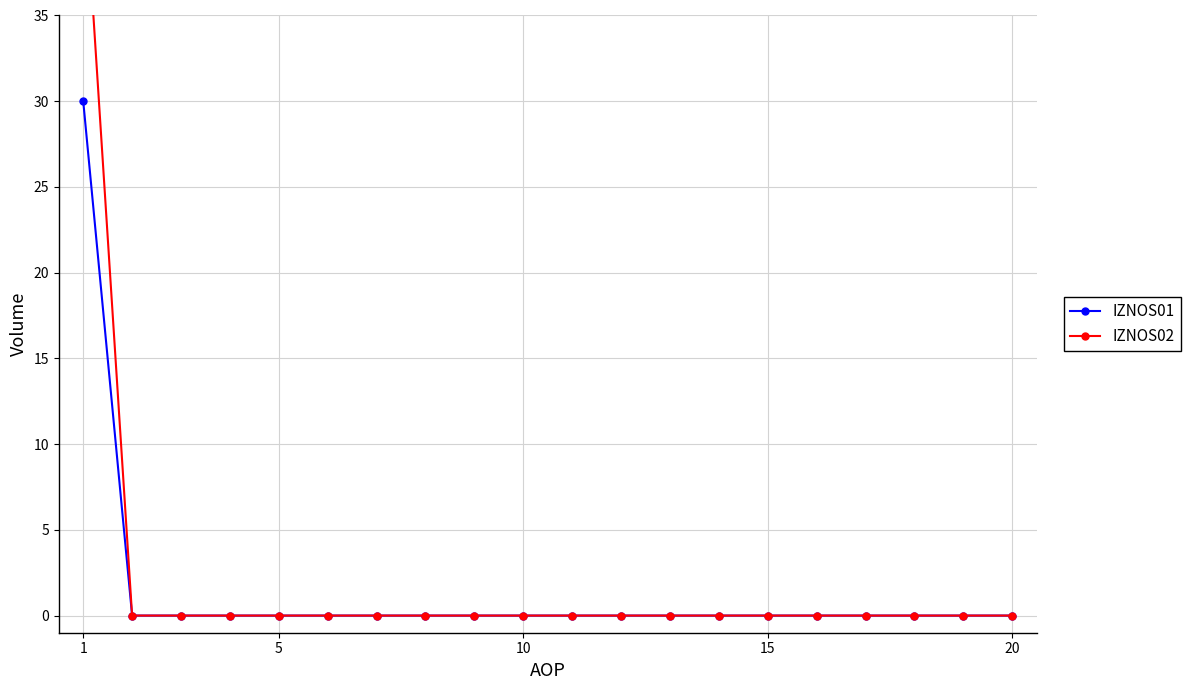

Is this an area chart (filled region under the line)?

No